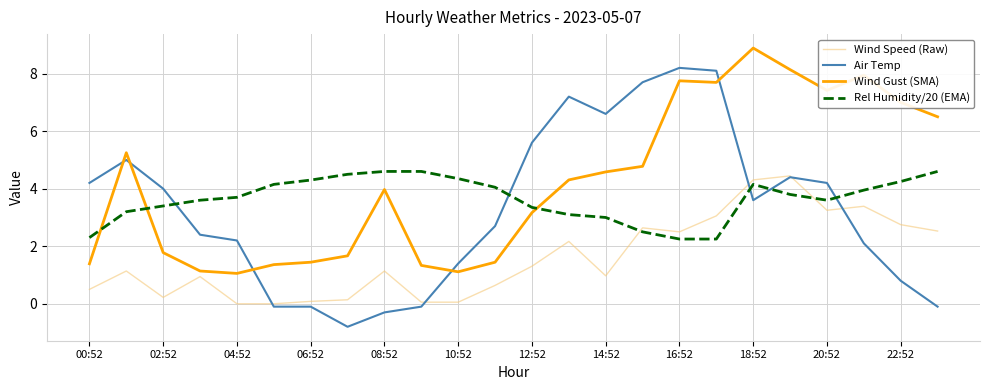

What is the minimum value for Wind Gust (SMA)?

1.1